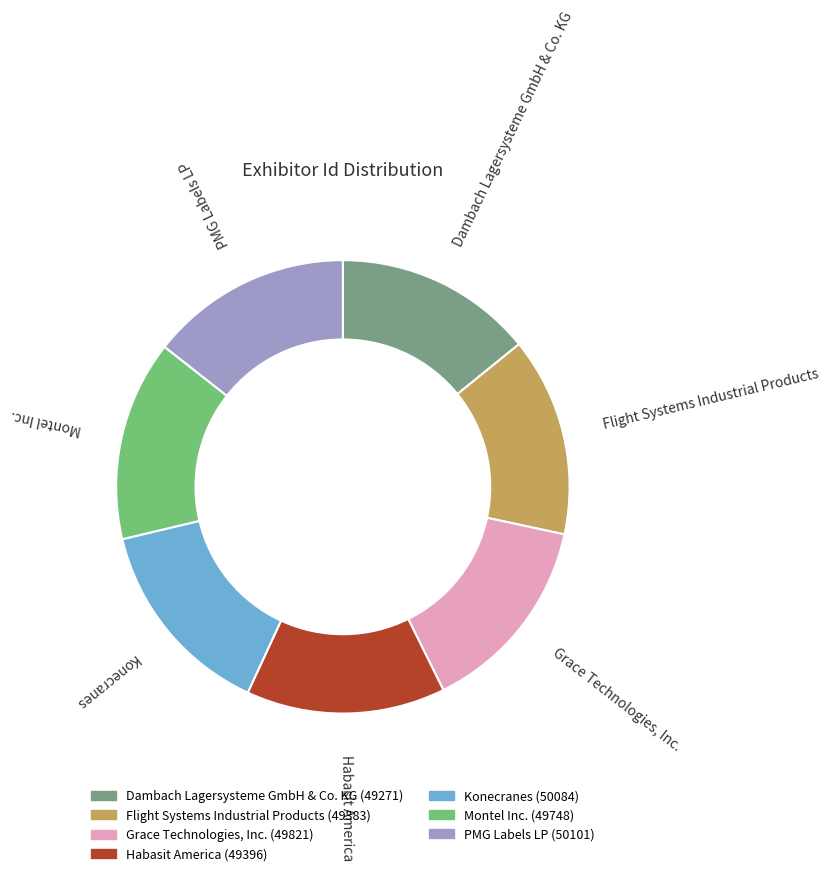

Approximately how many times larger is the value at Grace Technologies, Inc. compared to Dambach Lagersysteme GmbH & Co. KG?

1.0